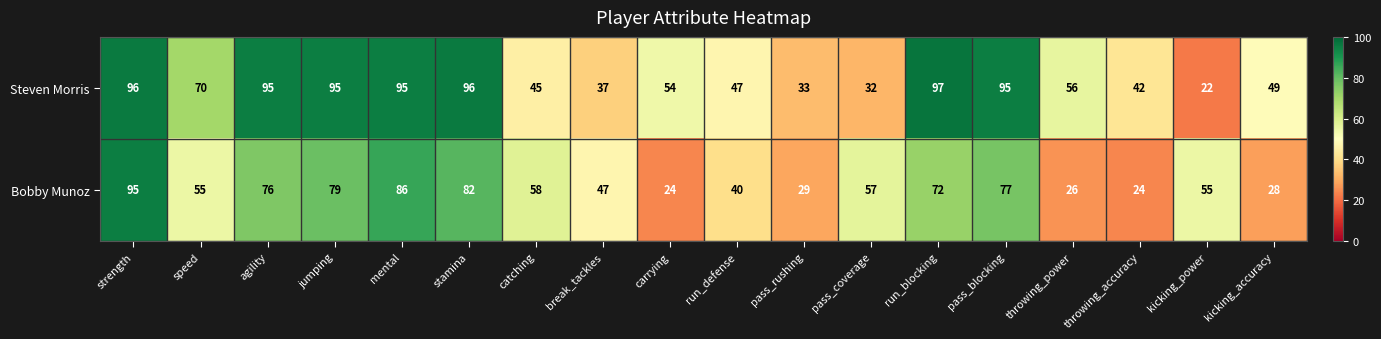

The Steven Morris series shows 33 at pass_rushing. True or false?

True